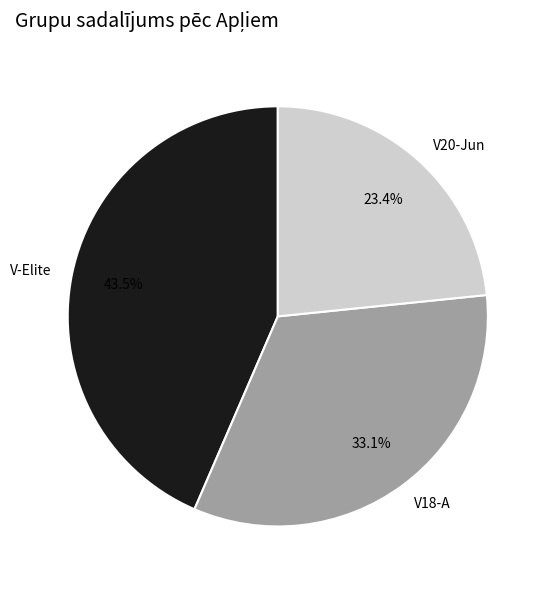

The V18-A slice represents 1% of the pie. True or false?

False